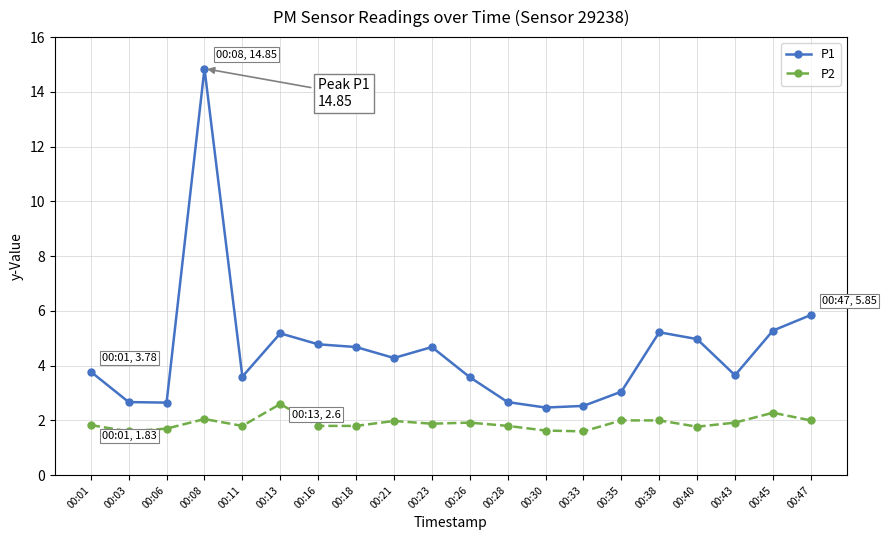

In P1, how many points are higher than both neighbors (excluding endpoints)?

4